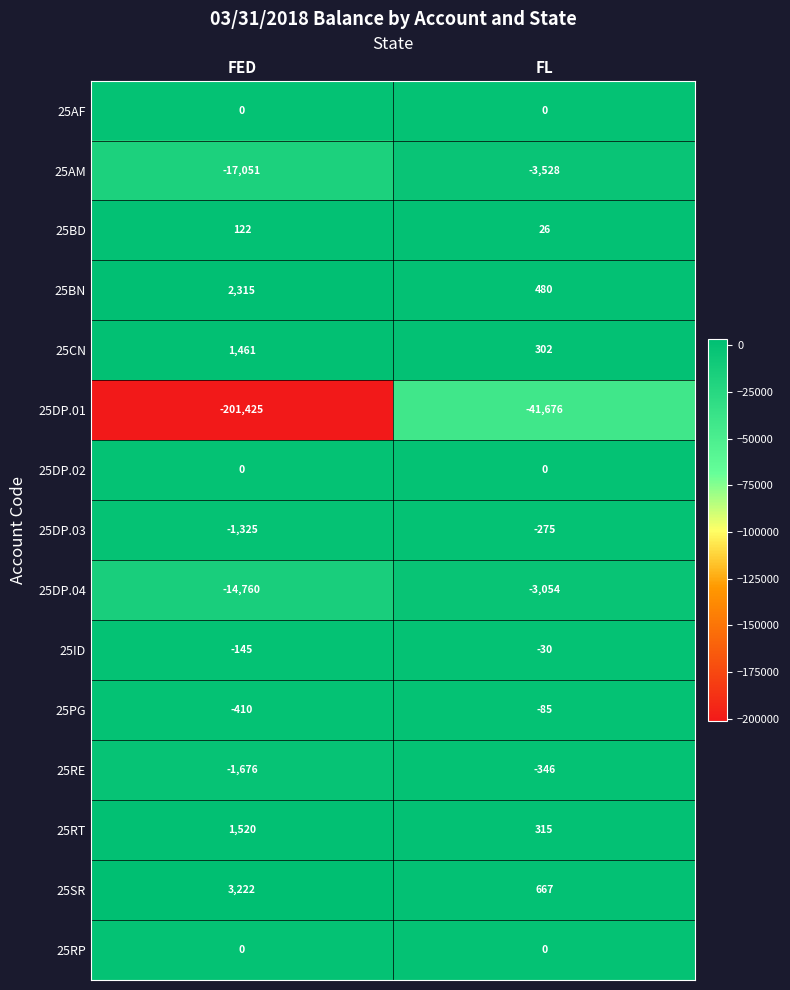

What is the minimum value shown in the chart?

-201425